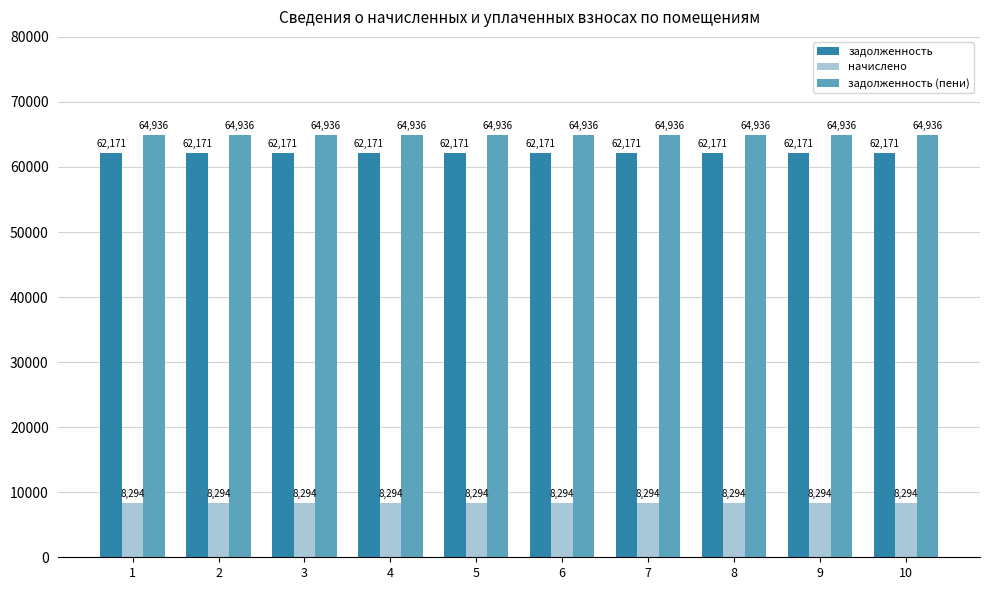

What is the minimum value shown in the chart?

8294.4